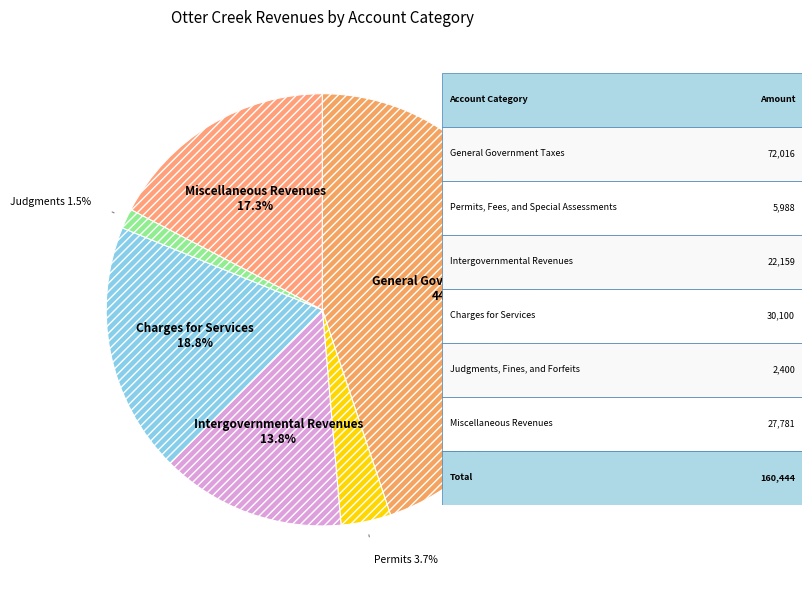

How many segments does this pie chart have?

6